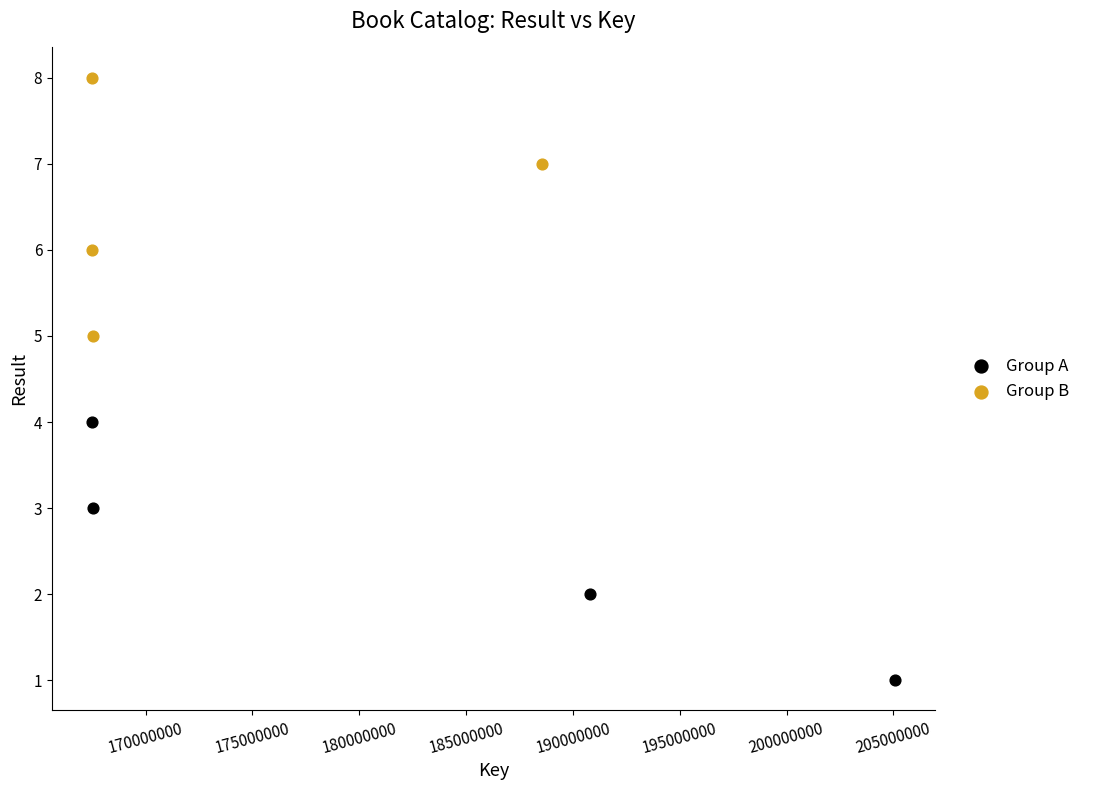

Which series reaches the maximum Y coordinate?

Group B